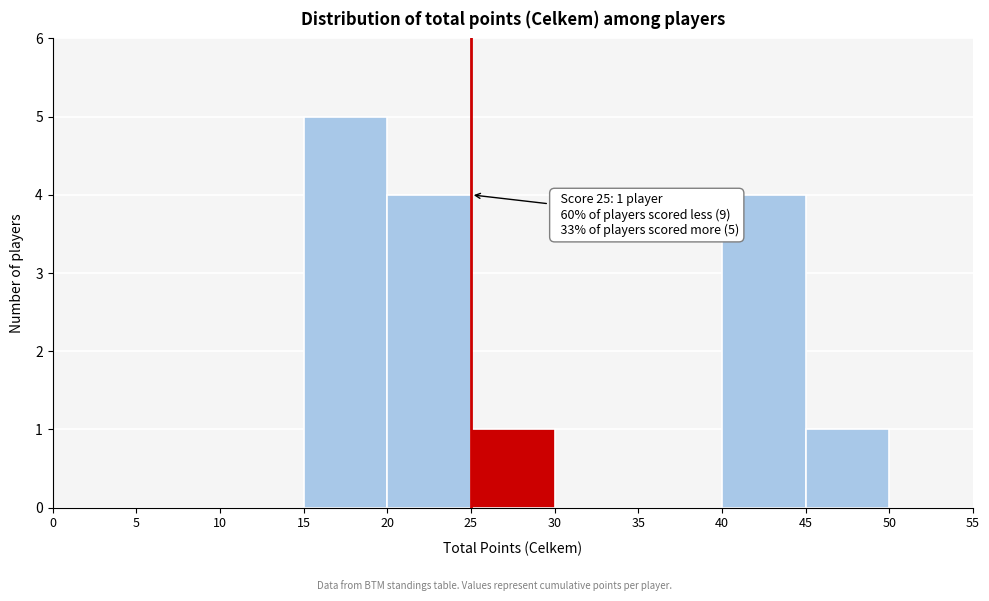

Which range on the x-axis has the tallest bar?

15 to 20